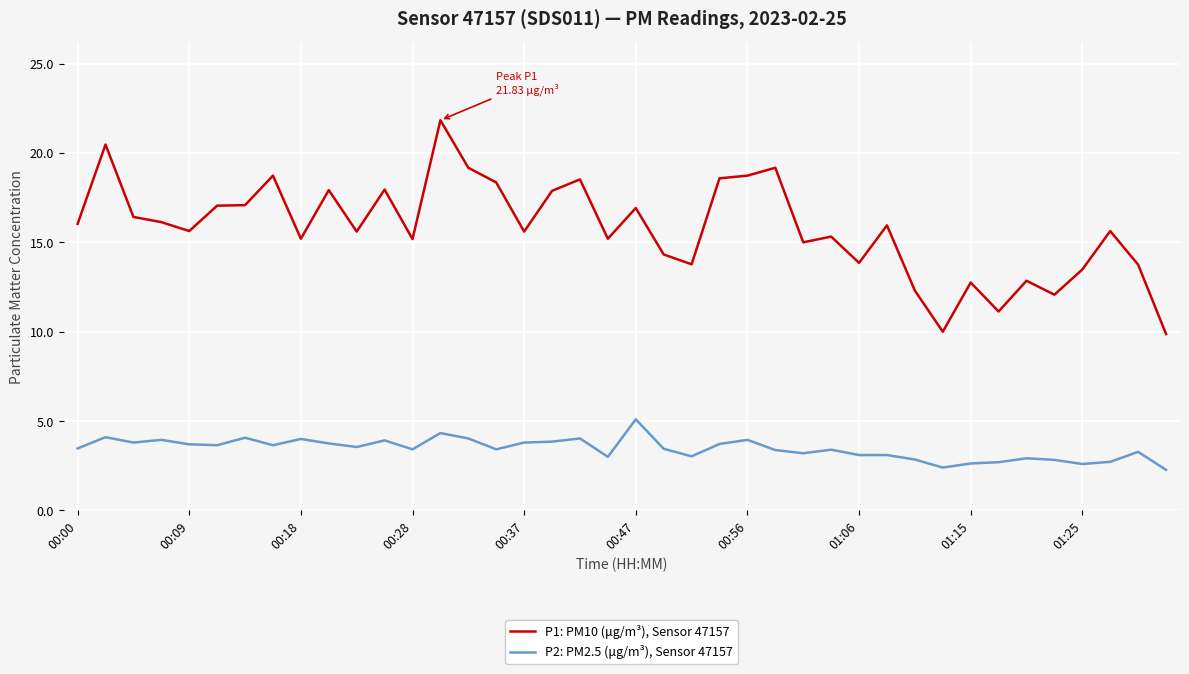

Which series has the largest total across all categories?

P1: PM10 (μg/m³), Sensor 47157